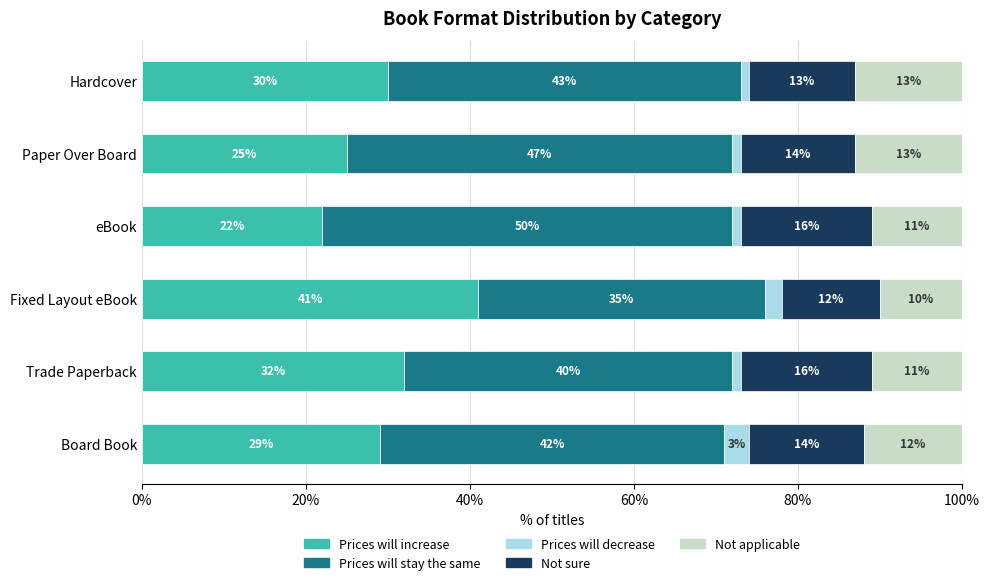

At which label does Prices will increase reach its minimum?

eBook